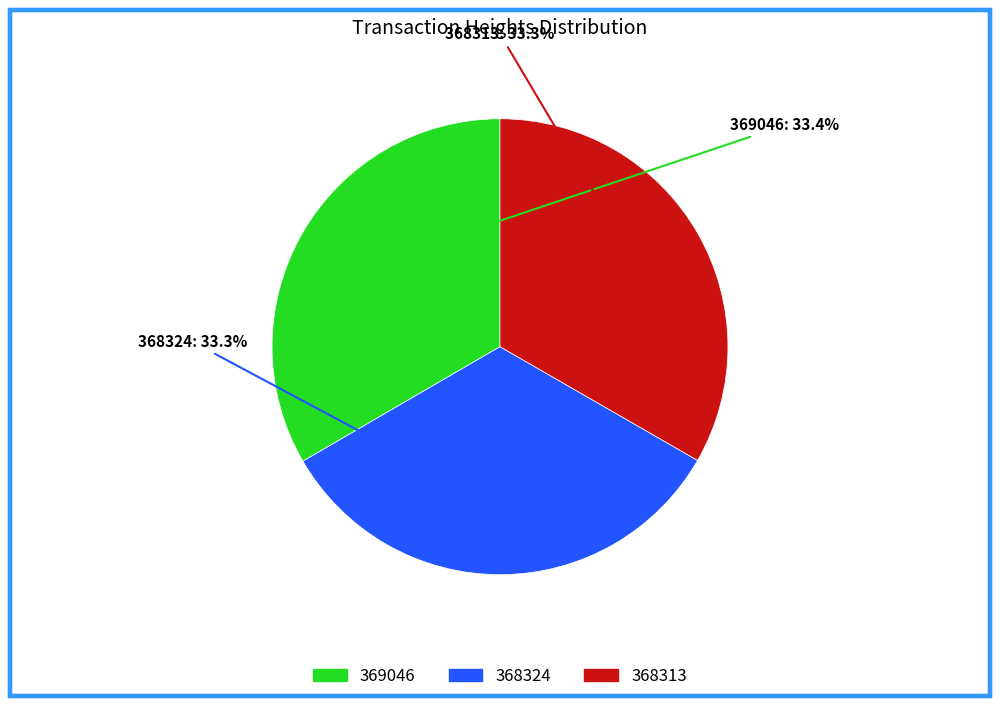

Is it true that 368313 is 33% of the pie?

True